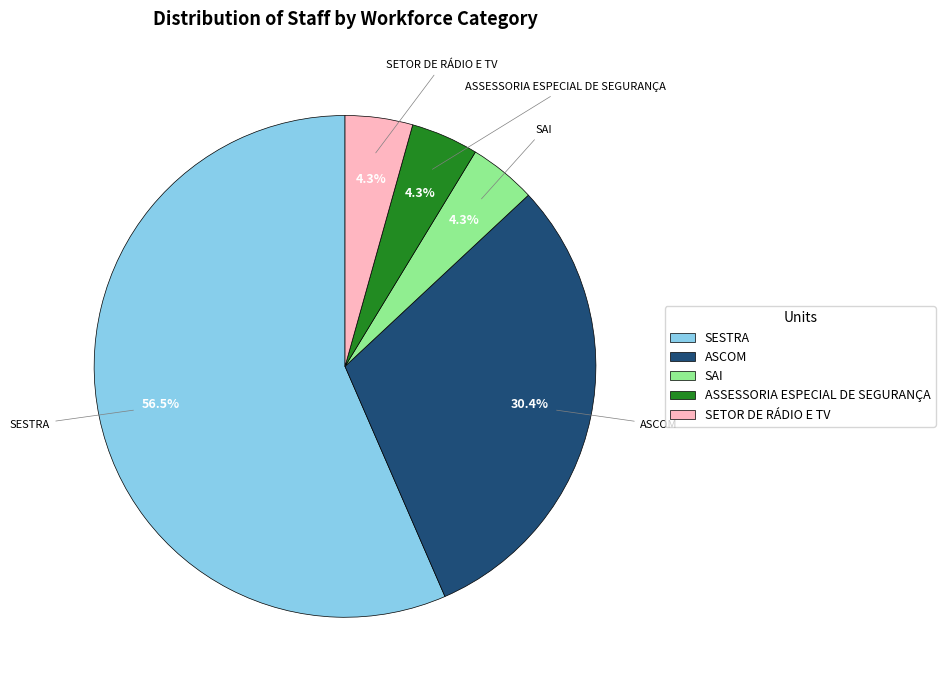

How many slices are in this pie chart?

5